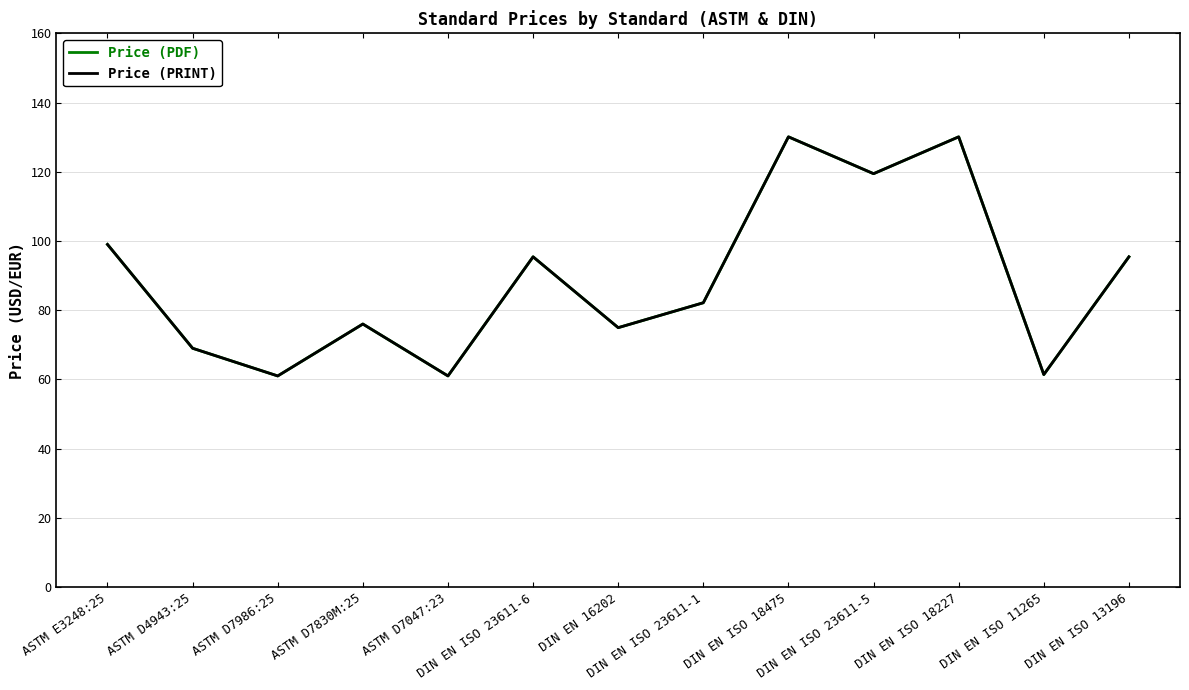

Between DIN EN ISO 13196 and DIN EN ISO 23611-6, which is larger?

DIN EN ISO 13196